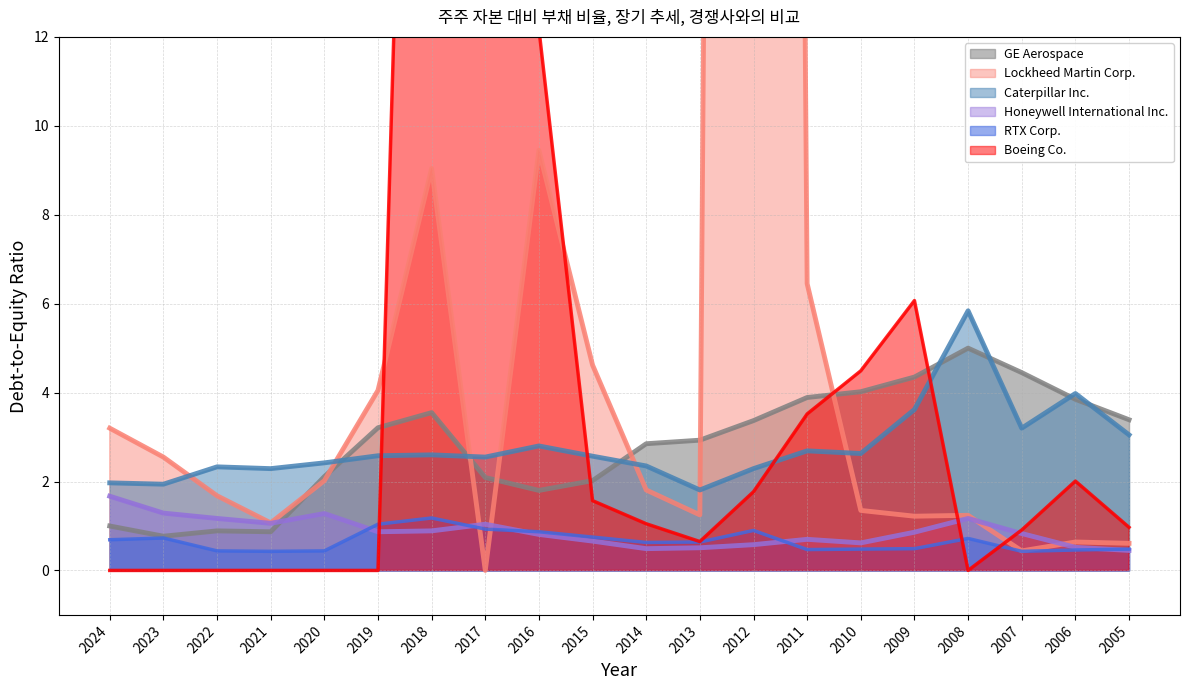

At which category does RTX Corp. reach its first local peak?

2023